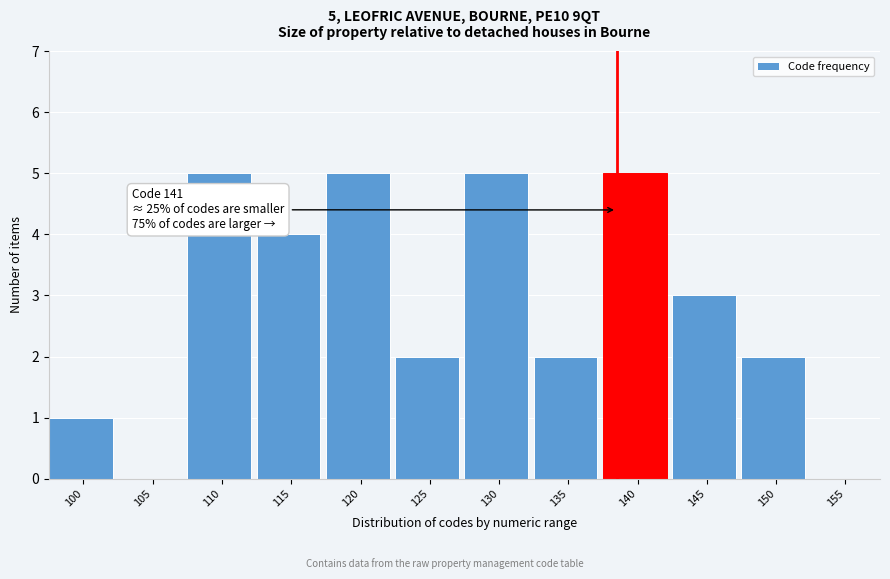

Reading right to left, transcribe all the data shown in this chart.

155=0	150=2	145=3	140=5	135=2	130=5	125=2	120=5	115=4	110=5	105=0	100=1